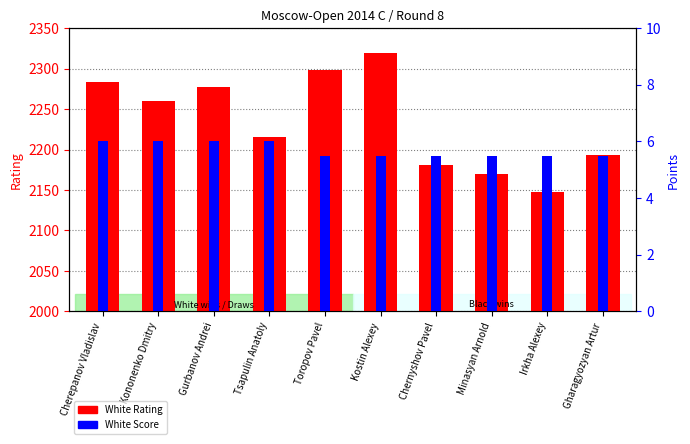

What is the sum of all White Score values?

57.0